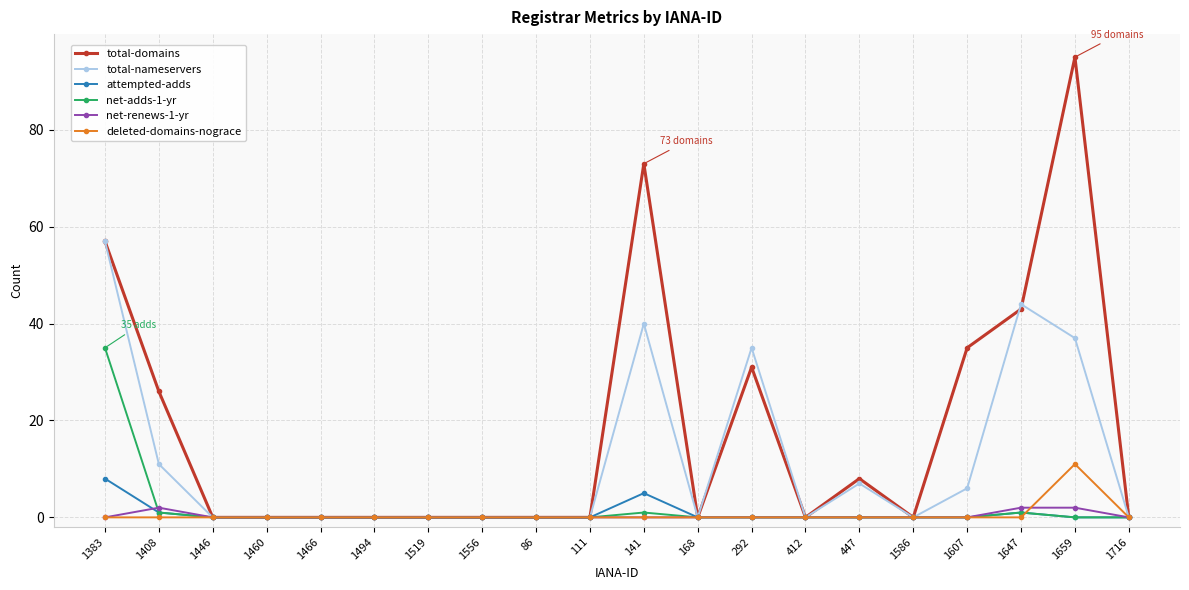

What position from the right is 1494?

15